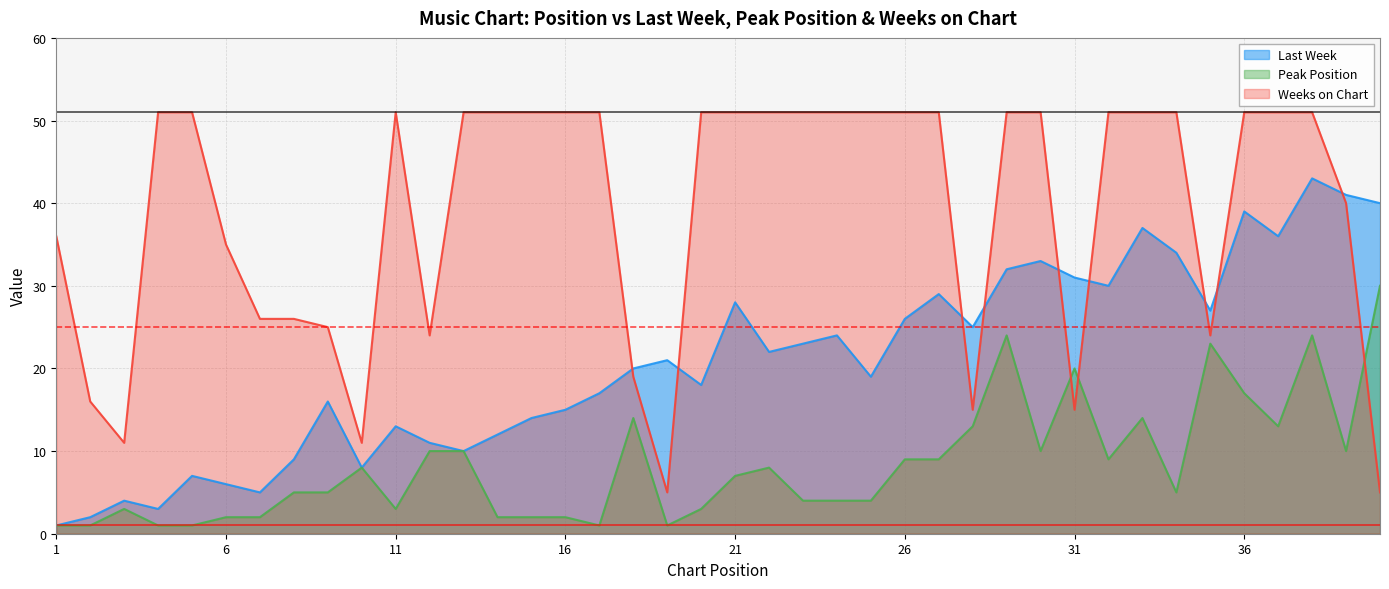

Where is the first local maximum for Peak Position?

3